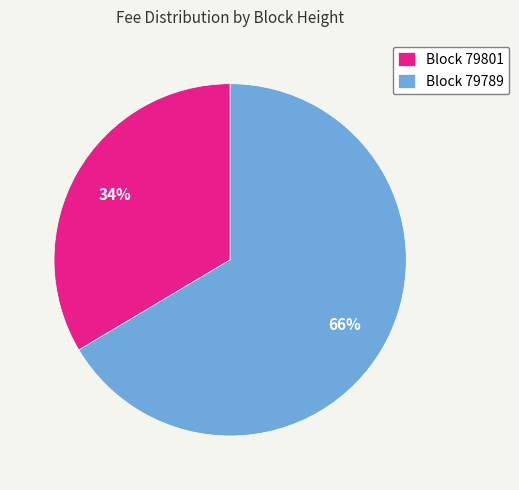

Which has a higher value, Block 79789 or Block 79801?

Block 79789